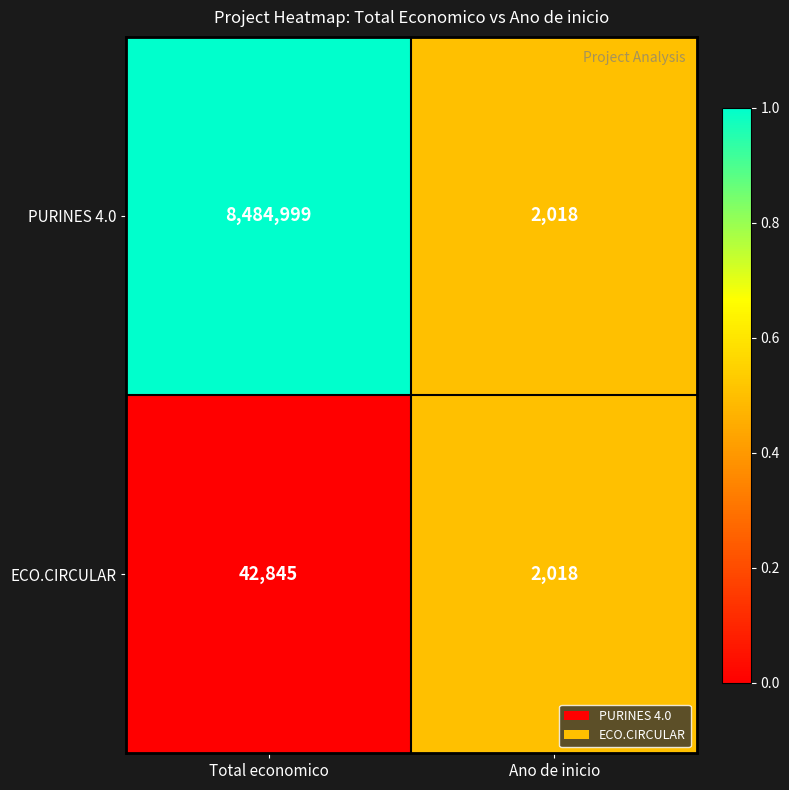

What is the sum of all ECO.CIRCULAR values?

44863